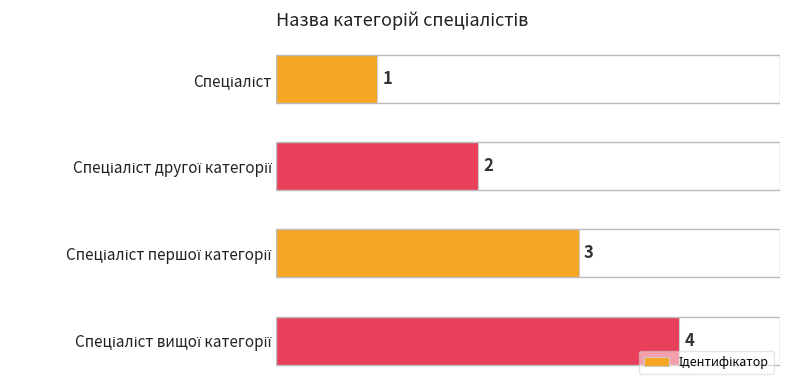

What is the difference between the maximum and minimum values?

3